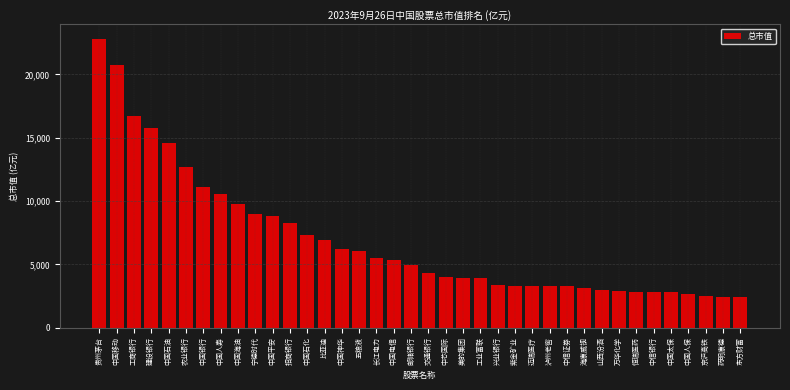

What is the sum of the values at 中国电信 and 工商银行?

22086.0